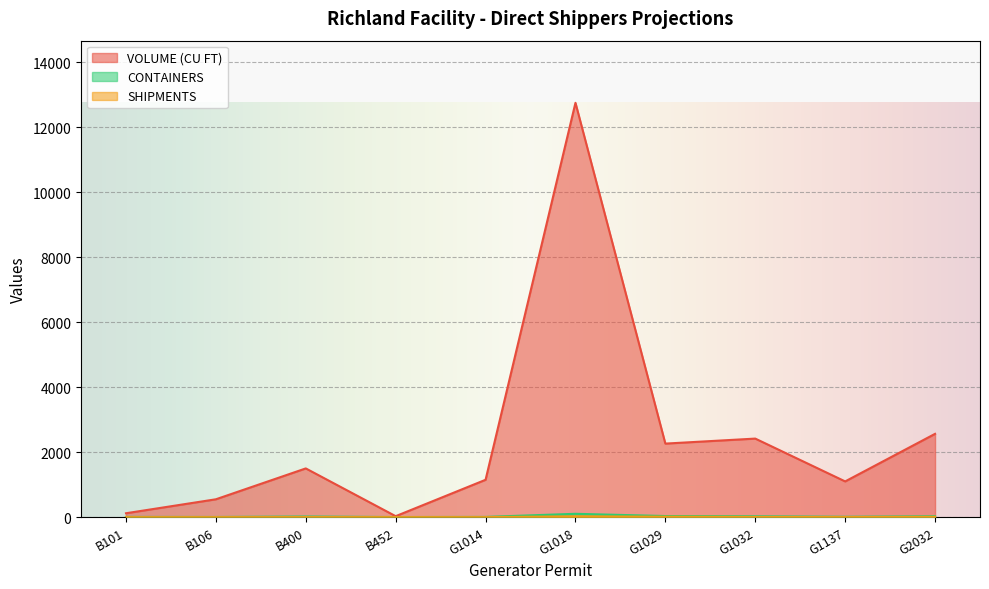

Where does the CONTAINERS series first go above 20?

G1018